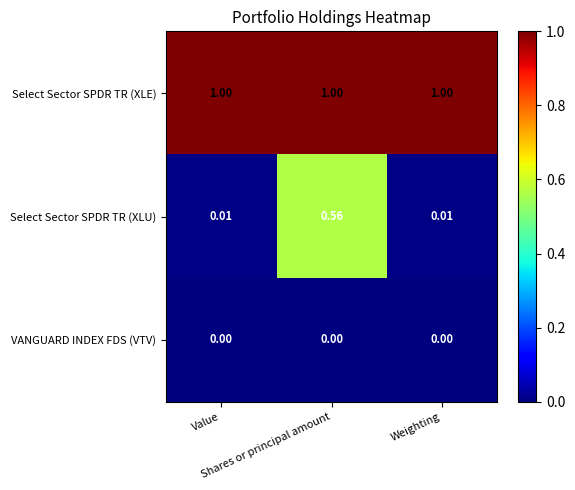

List the series in order of their overall mean, lowest first.

VANGUARD INDEX FDS (VTV), Select Sector SPDR TR (XLU), Select Sector SPDR TR (XLE)